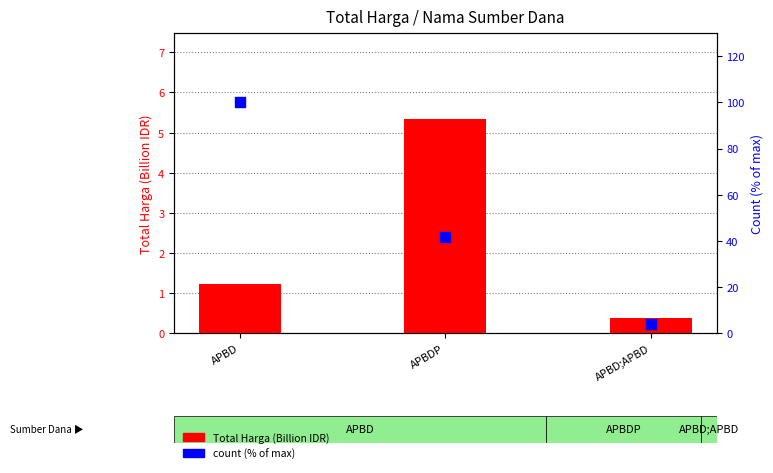

Which series has the widest spread of Y values?

Count (% of max)